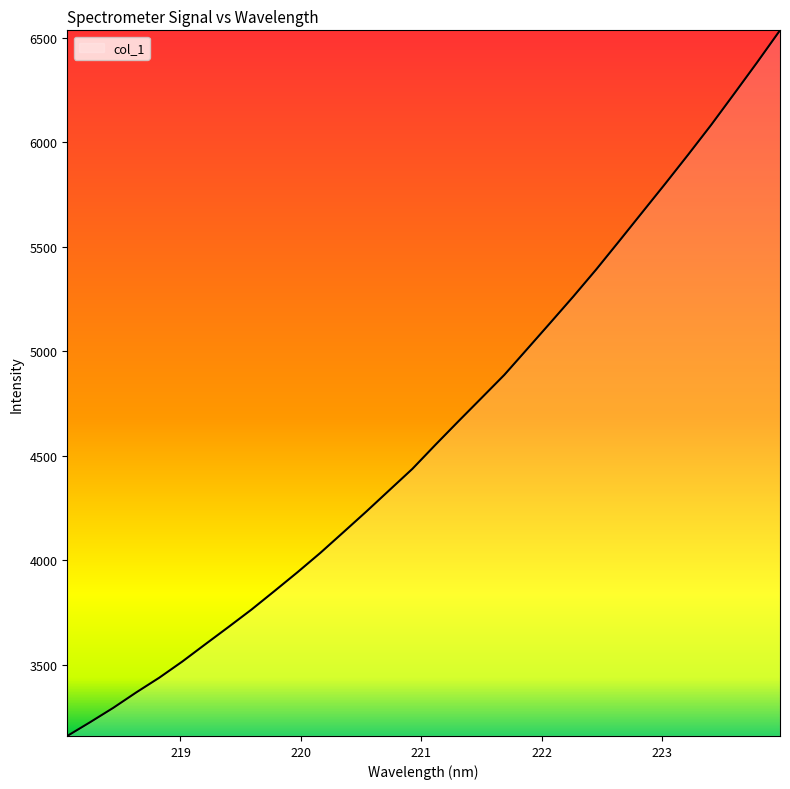

What is the smallest value displayed?

3158.0